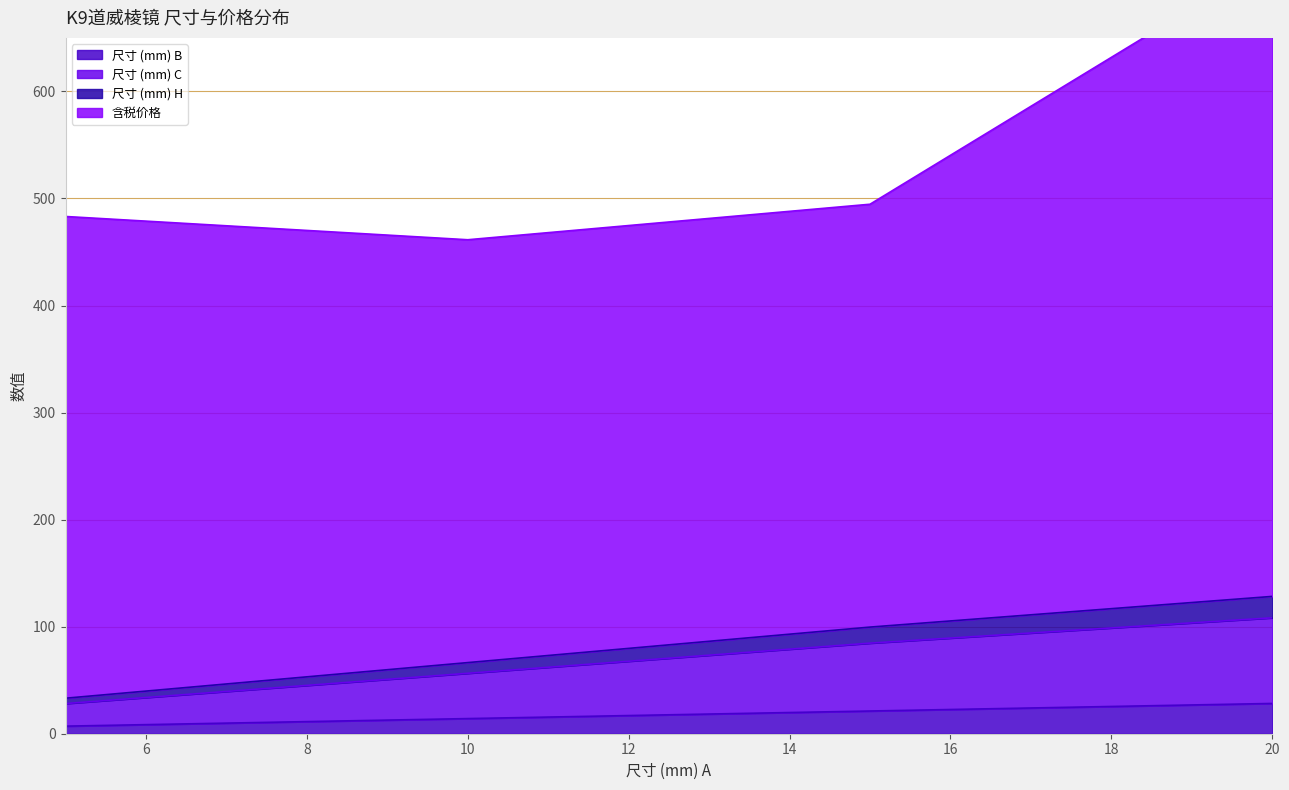

What is the label of the 1st point from the right?

20.0